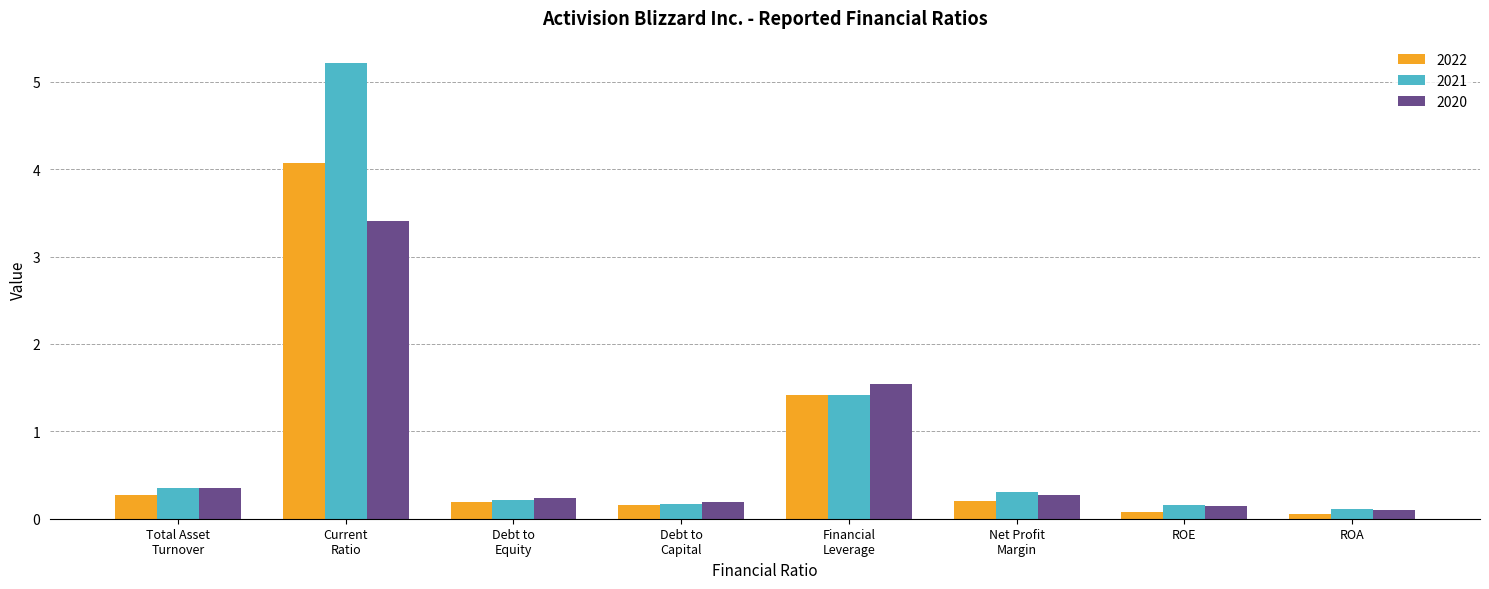

Between Total Asset
Turnover and ROA, which series saw the biggest shift?

2020